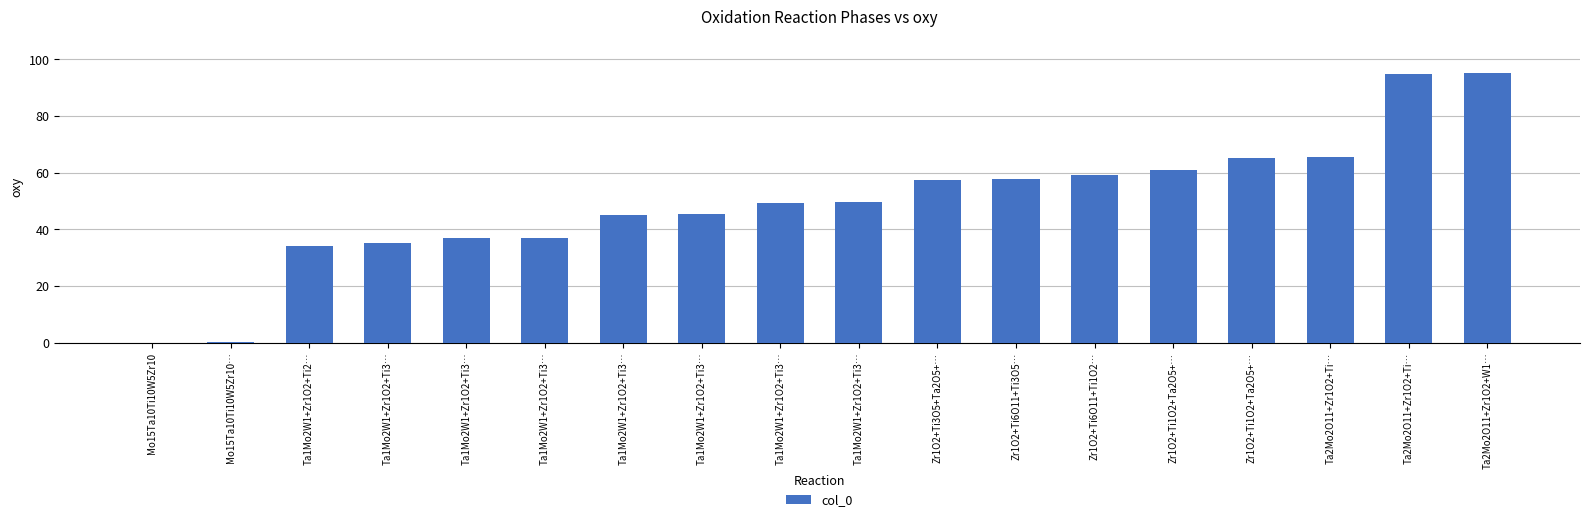

What value does the data have at Ta1Mo2W1+Zr1O2+Ti3…?

37.0